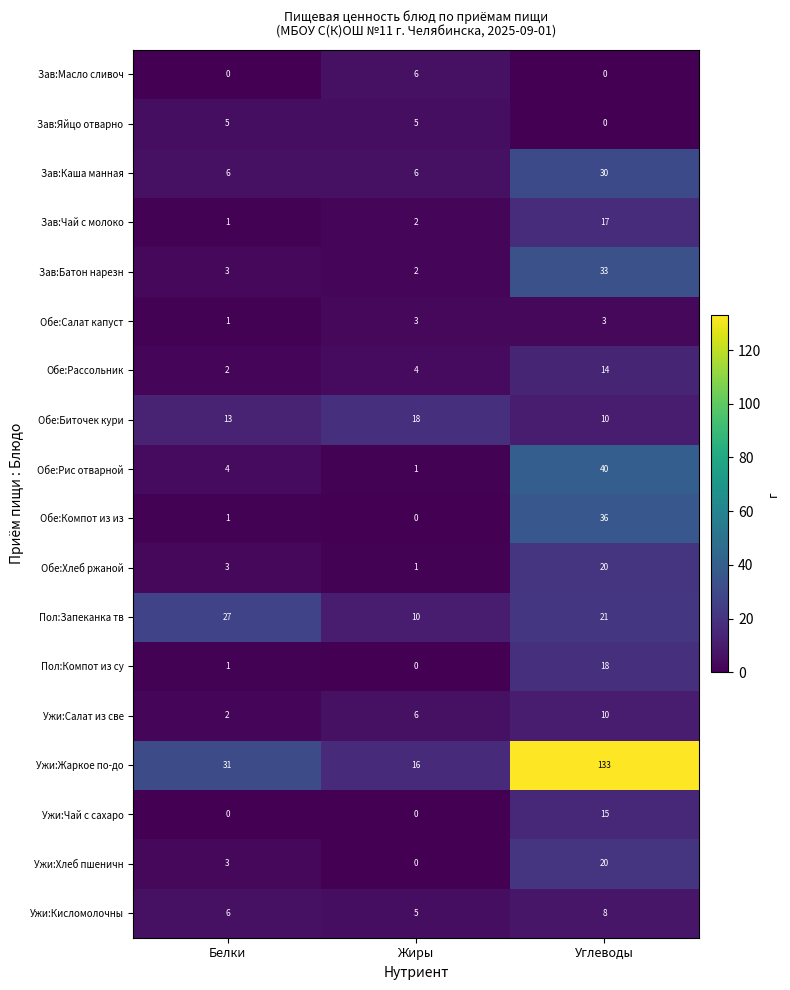

The Ужи:Салат из све series shows 2 at Белки. True or false?

True